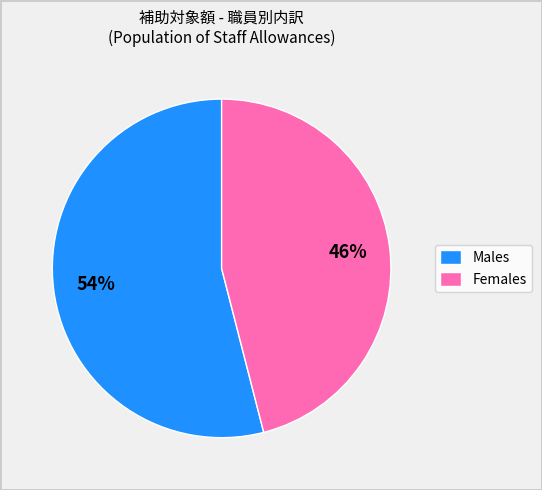

What is the ratio of the value at Females to the value at Males?

0.9